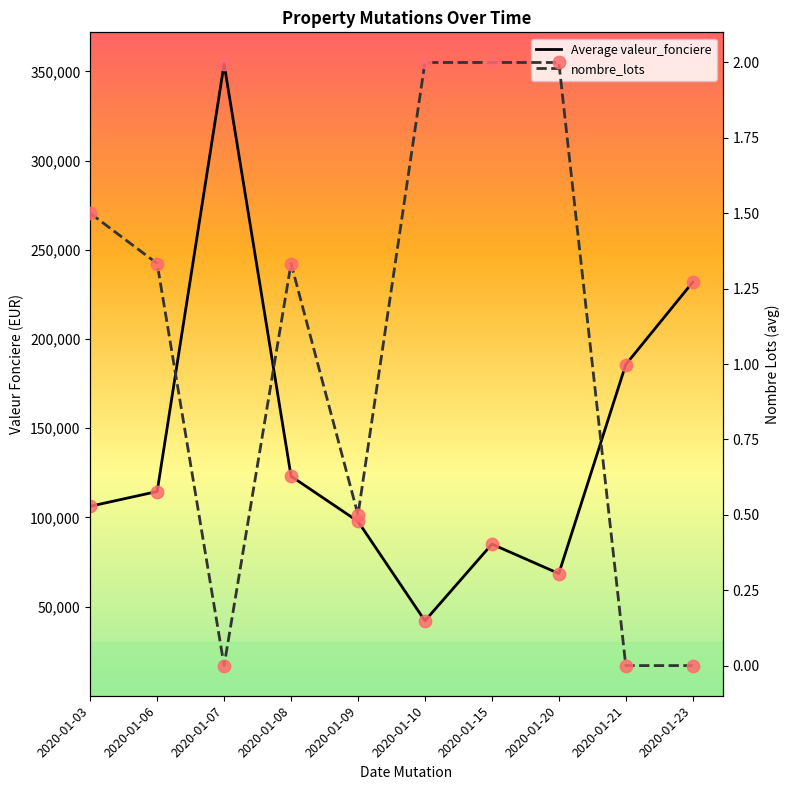

Which series has the largest total across all categories?

Average valeur_fonciere